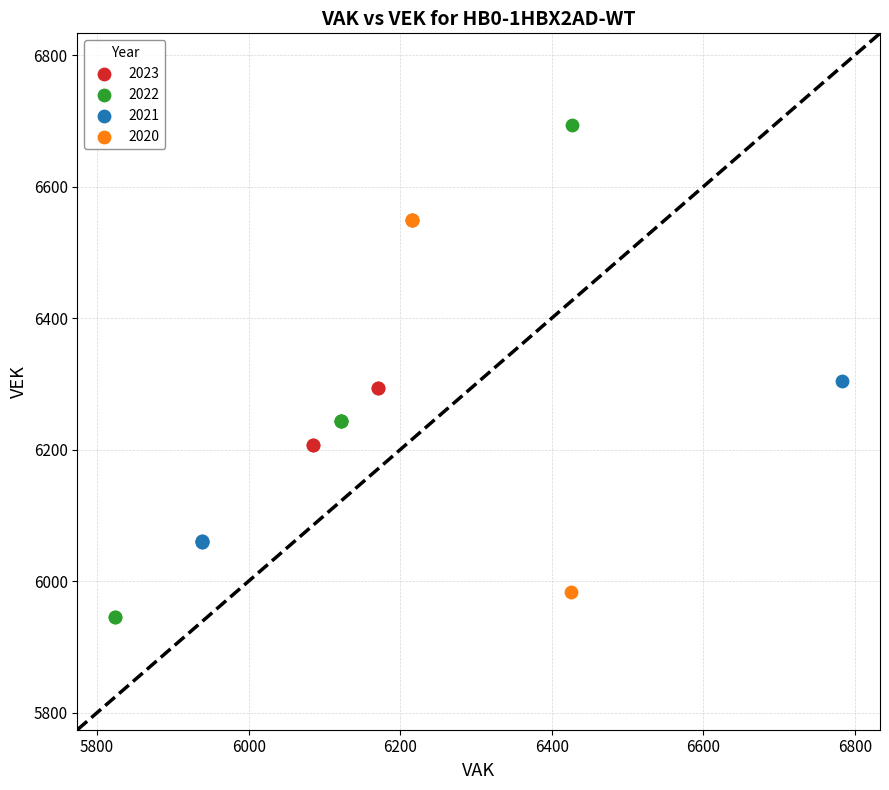

Which series has the largest Y range (max minus min)?

2022